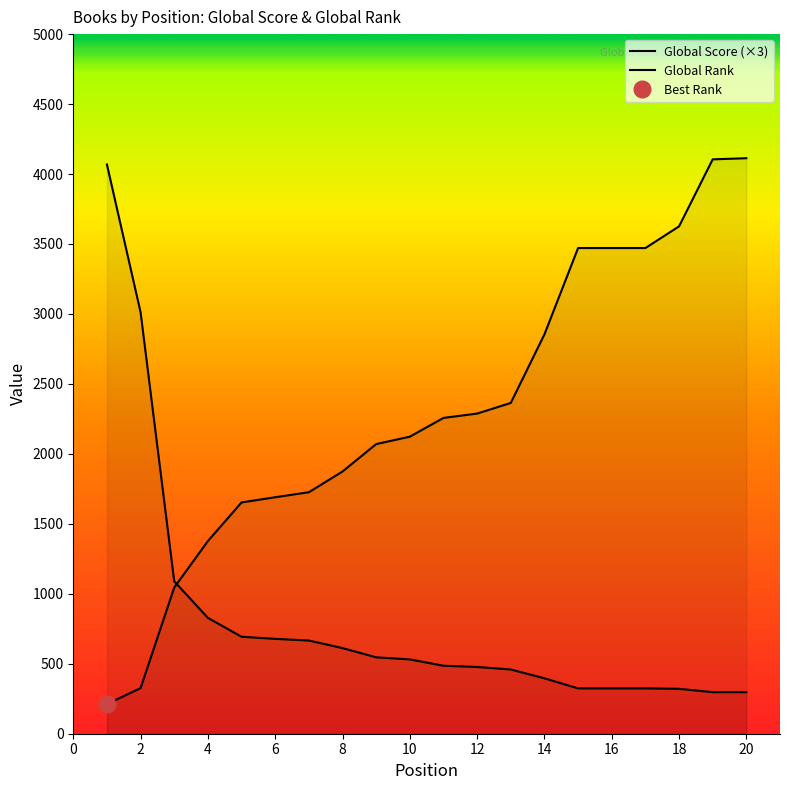

Which series has the largest total across all categories?

Global Rank